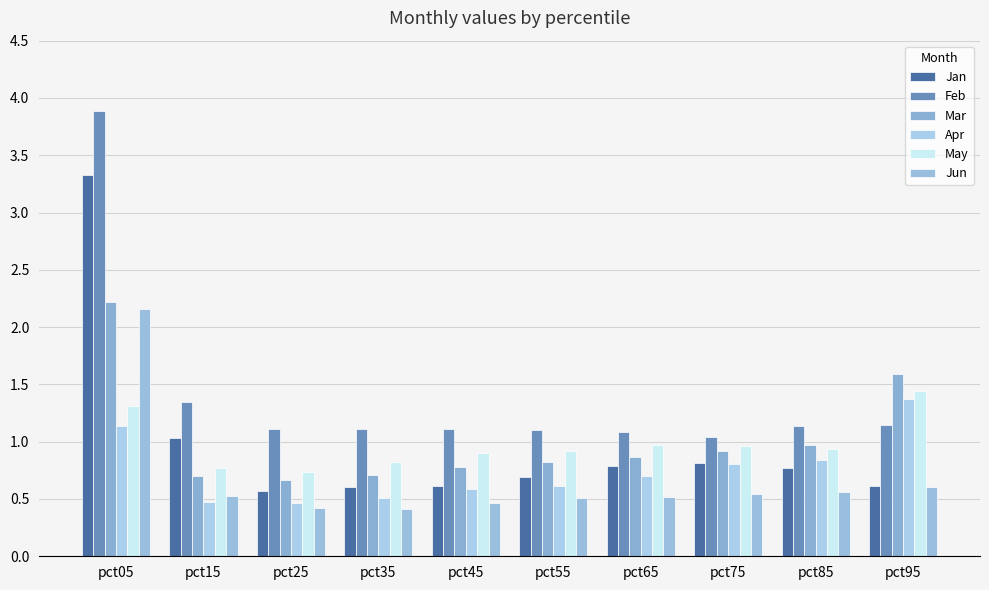

At which label does Feb reach its peak?

pct05